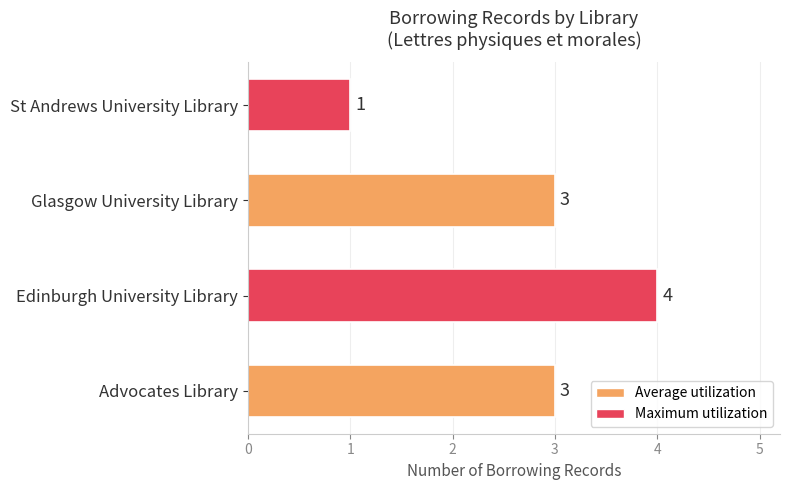

What is the average value?

3